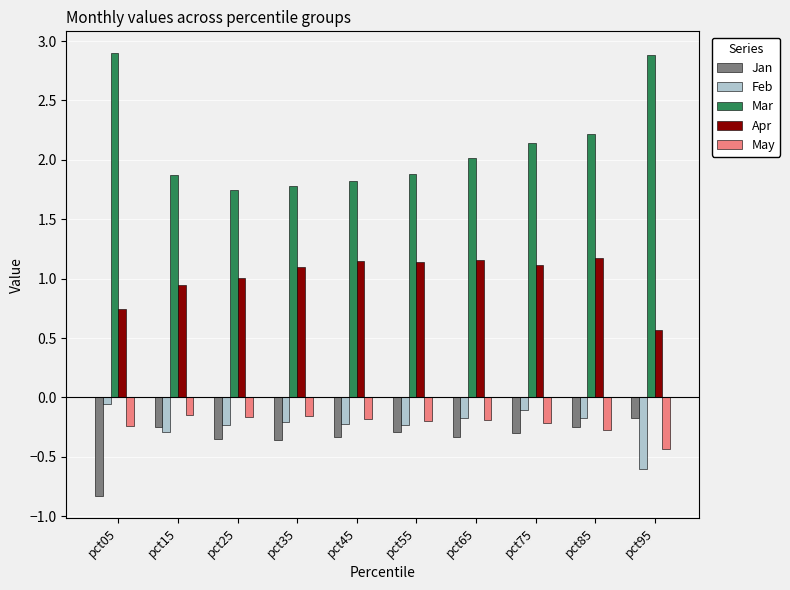

The Feb series shows -0.2 at pct45. True or false?

True